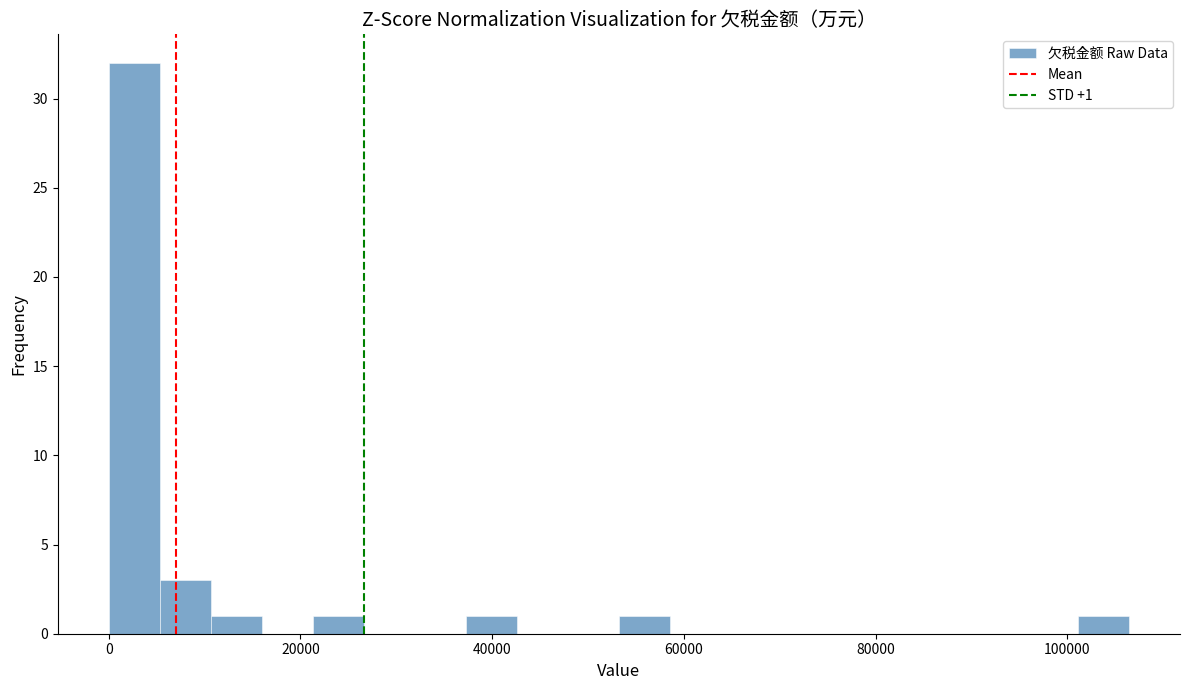

Read against the x-axis, roughly where is the centre of the tallest bar?

2000